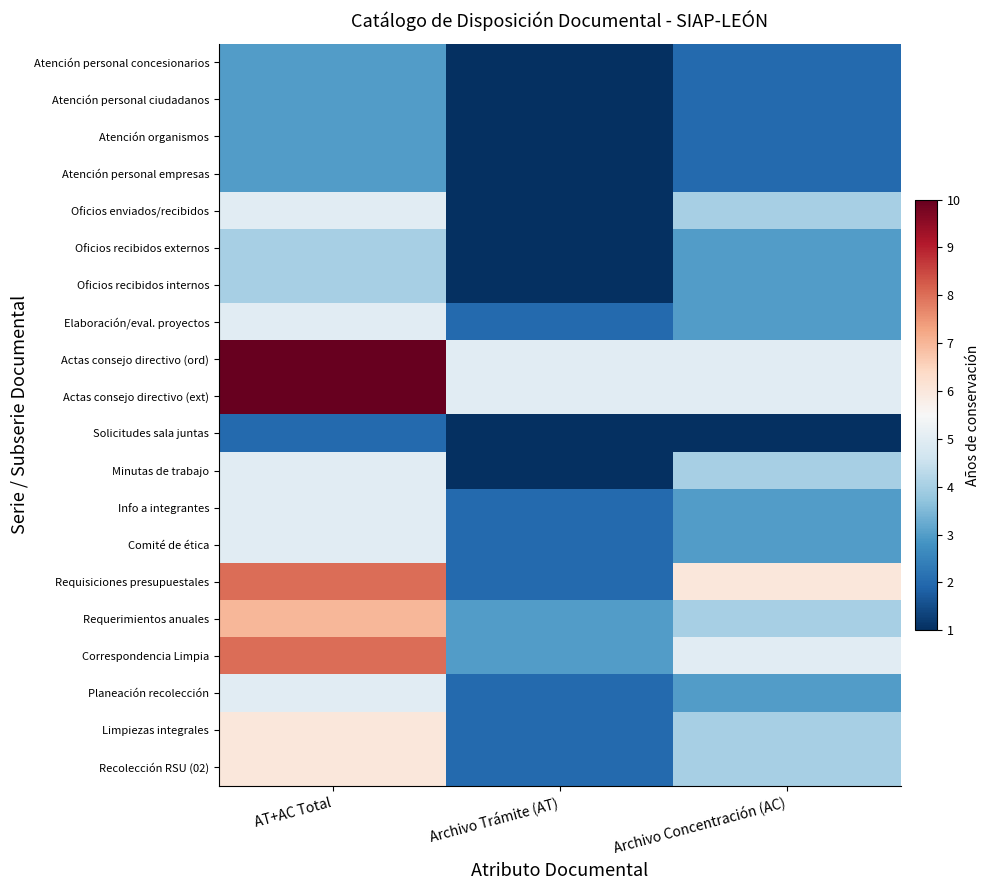

List the series in order of their peak value, lowest first.

Solicitudes sala juntas, Atención personal concesionarios, Atención personal ciudadanos, Atención organismos, Atención personal empresas, Oficios recibidos externos, Oficios recibidos internos, Oficios enviados/recibidos, Elaboración/eval. proyectos, Minutas de trabajo, Info a integrantes, Comité de ética, Planeación recolección, Limpiezas integrales, Recolección RSU (02), Requerimientos anuales, Requisiciones presupuestales, Correspondencia Limpia, Actas consejo directivo (ord), Actas consejo directivo (ext)